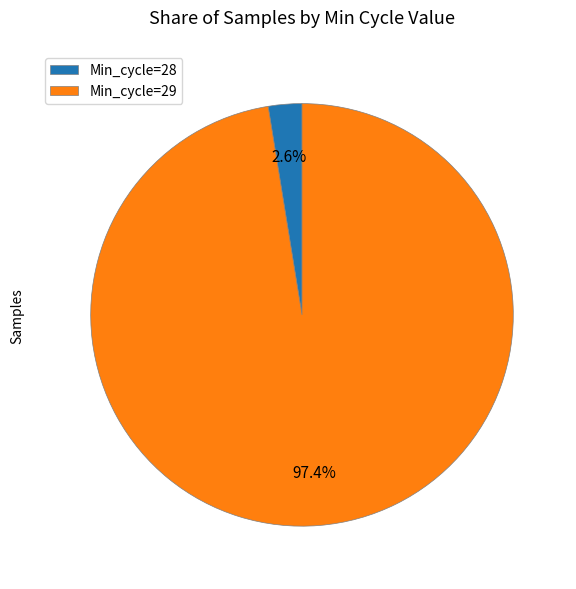

Which has a higher value, Min_cycle=29 or Min_cycle=28?

Min_cycle=29